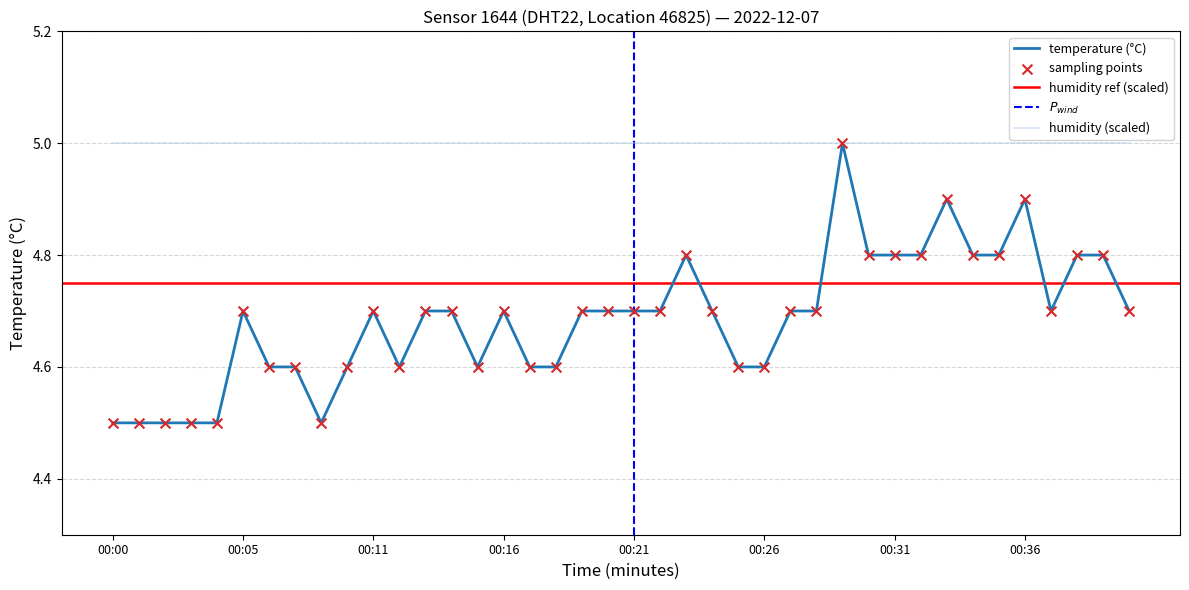

What is the change in value from 00:02 to 00:09?

+0.1